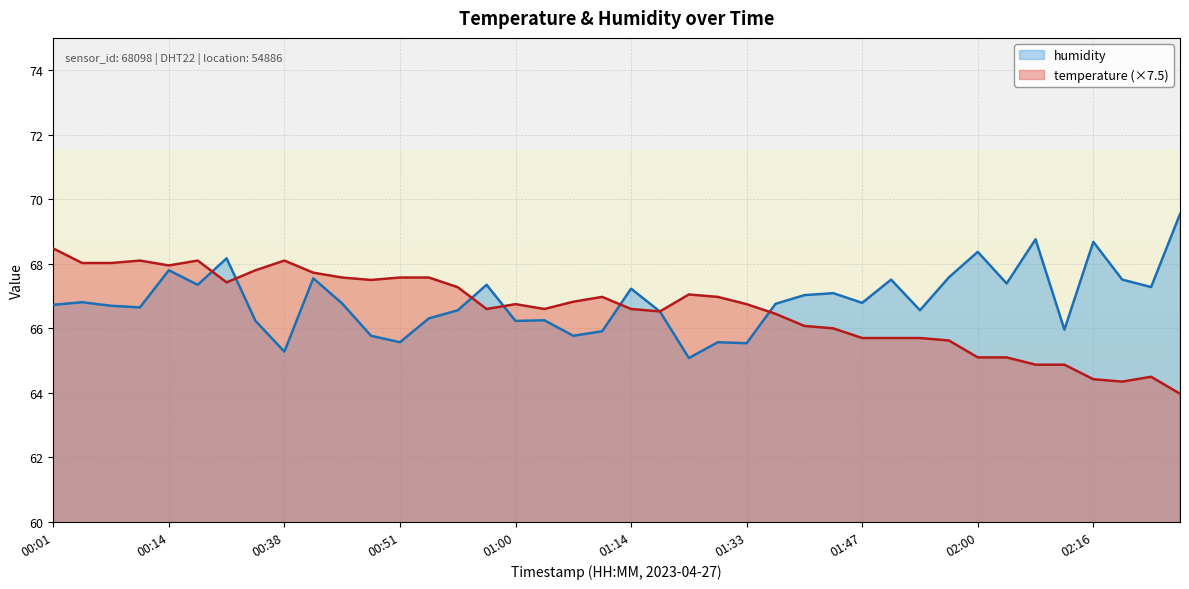

Reading right to left, what are all the values shown in this chart?

temperature: 02:30=64.0	02:24=64.5	02:18=64.3	02:16=64.4	02:10=64.9	02:08=64.9	02:05=65.1	02:00=65.1	01:57=65.6	01:55=65.7	01:49=65.7	01:47=65.7	01:44=66.0	01:42=66.1	01:39=66.4	01:33=66.8	01:28=67.0	01:22=67.0	01:16=66.5	01:14=66.6	01:11=67.0	01:09=66.8	01:03=66.6	01:00=66.8	00:58=66.6	00:56=67.3	00:53=67.6	00:51=67.6	00:48=67.5	00:42=67.6	00:40=67.7	00:38=68.1	00:32=67.8	00:26=67.4	00:20=68.1	00:14=68.0	00:12=68.1	00:10=68.0	00:07=68.0	00:01=68.5
humidity: 02:30=69.5	02:24=67.3	02:18=67.5	02:16=68.7	02:10=66.0	02:08=68.8	02:05=67.4	02:00=68.4	01:57=67.6	01:55=66.6	01:49=67.5	01:47=66.8	01:44=67.1	01:42=67.0	01:39=66.8	01:33=65.5	01:28=65.6	01:22=65.1	01:16=66.5	01:14=67.2	01:11=65.9	01:09=65.8	01:03=66.2	01:00=66.2	00:58=67.3	00:56=66.6	00:53=66.3	00:51=65.6	00:48=65.8	00:42=66.8	00:40=67.5	00:38=65.3	00:32=66.2	00:26=68.2	00:20=67.3	00:14=67.8	00:12=66.7	00:10=66.7	00:07=66.8	00:01=66.7